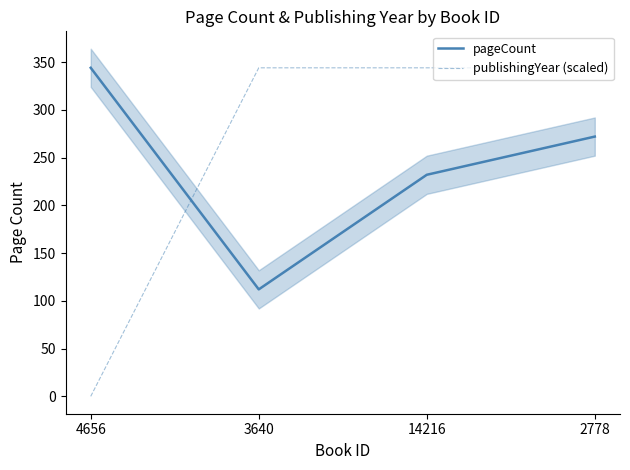

Rank the categories by publishingYear (scaled) value from highest to lowest.

3640, 14216, 2778, 4656